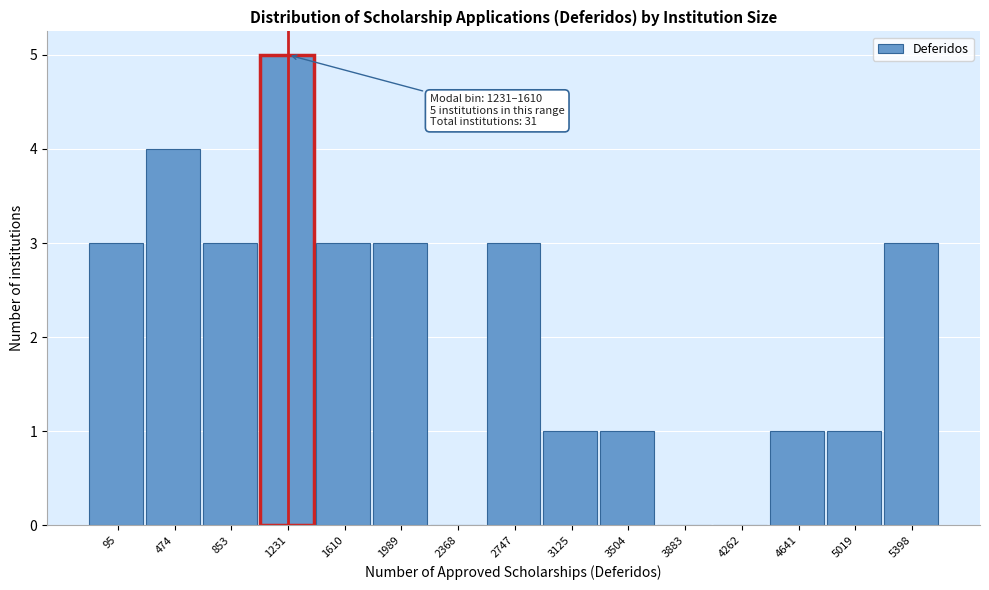

Reading left to right, transcribe all the data shown in this chart.

95=3	474=4	853=3	1231=5	1610=3	1989=3	2368=0	2747=3	3125=1	3504=1	3883=0	4262=0	4641=1	5019=1	5398=3